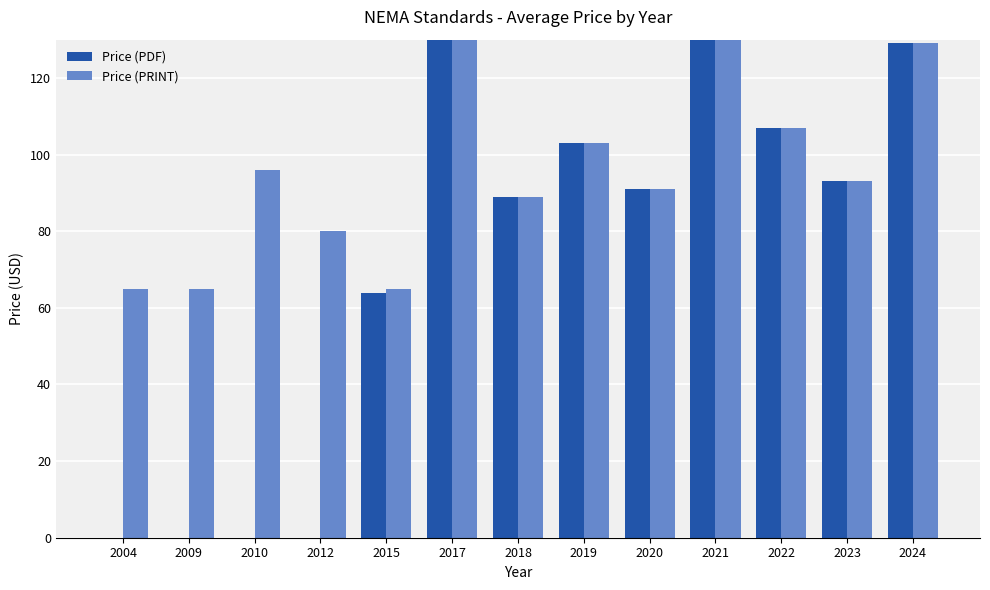

Is it true that Price (PRINT) equals 216 at 2017?

False